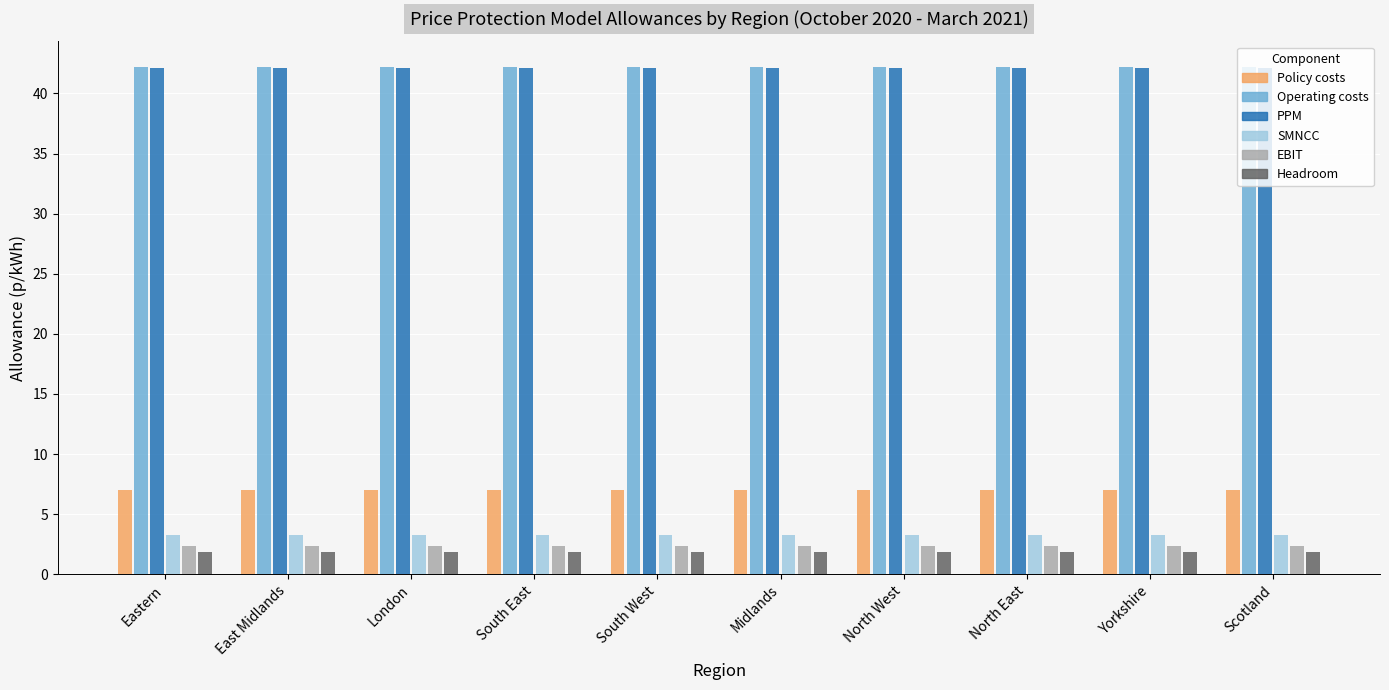

The PPM series shows 10.0 at Yorkshire. True or false?

False